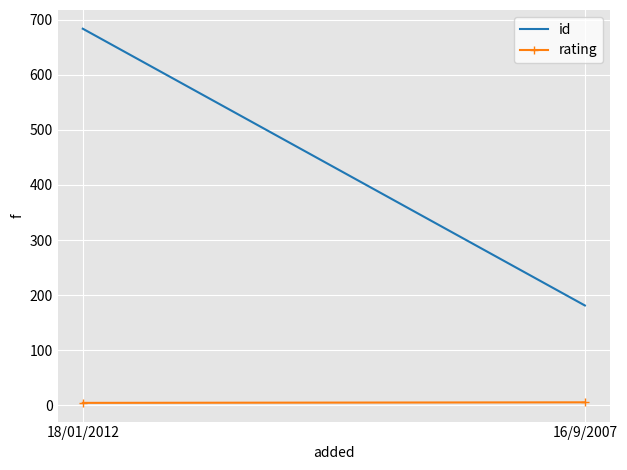

The value of id at 16/9/2007 is 273. True or false?

False